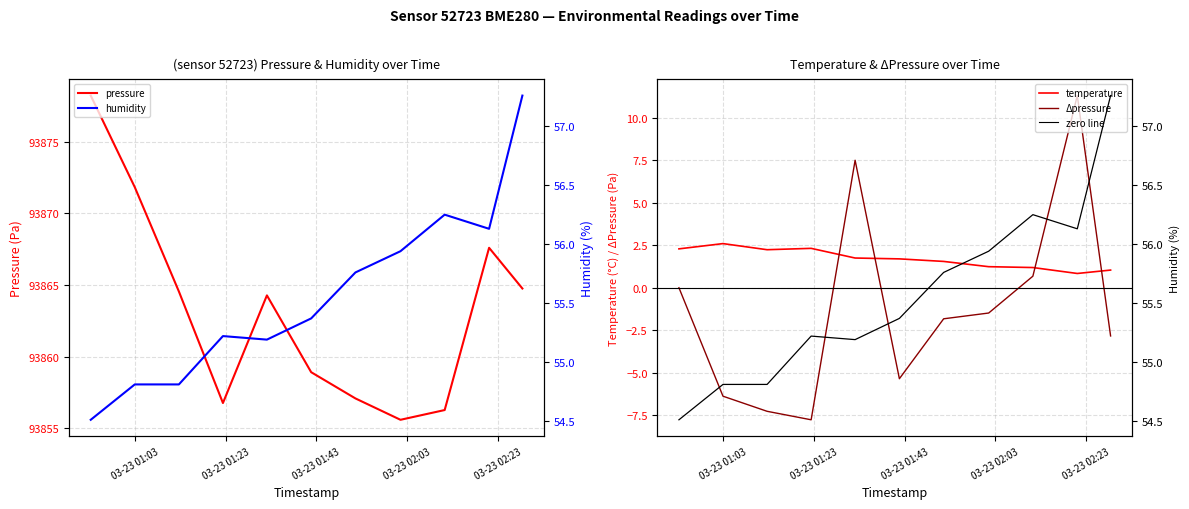

How many intersections are there between Δpressure and temperature?

4